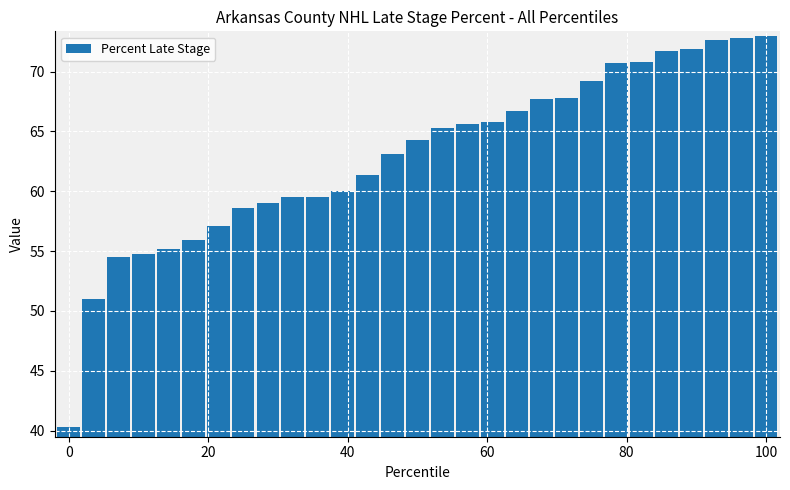

What is the value of the 21st bar from the left?

67.8